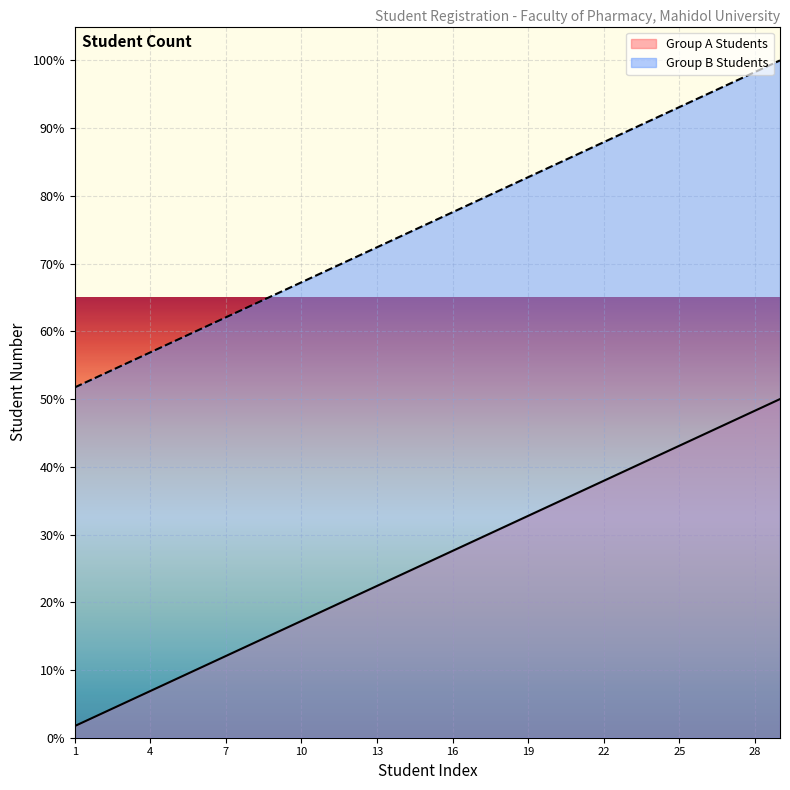

The value of Group A Students at 21 is 36.2. True or false?

True